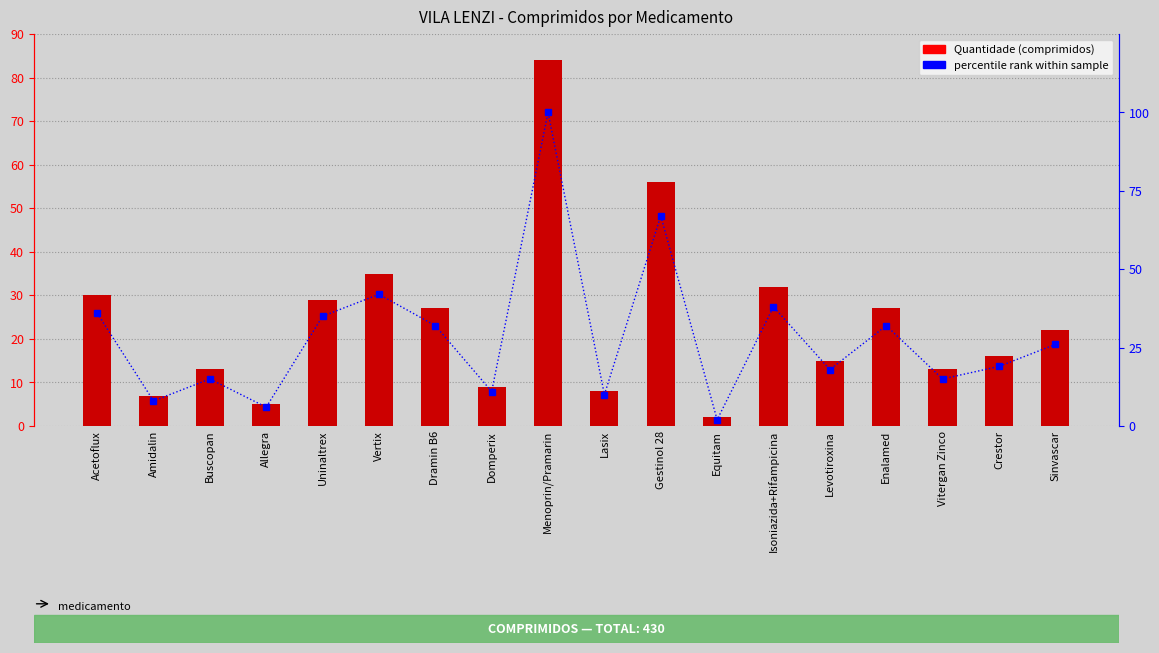

At which label is percentile rank within sample closest to 51?

Vertix